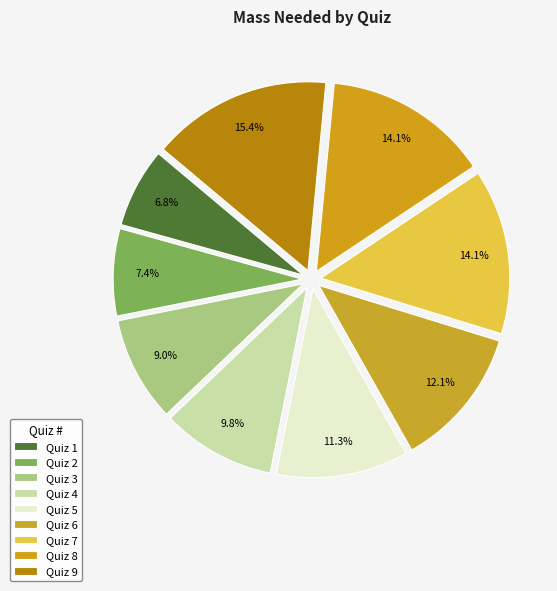

Does Quiz 1 represent more than half of the total?

No